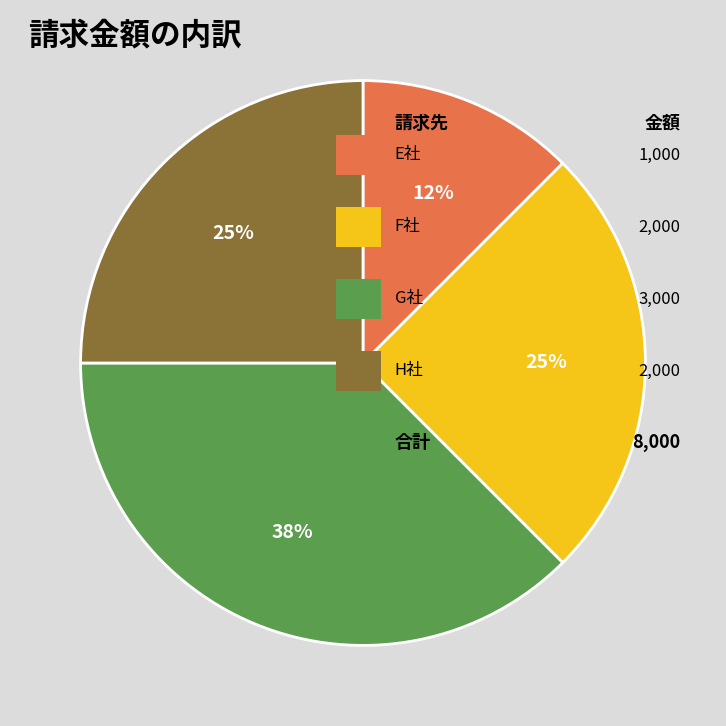

Is there a majority slice in this chart?

No